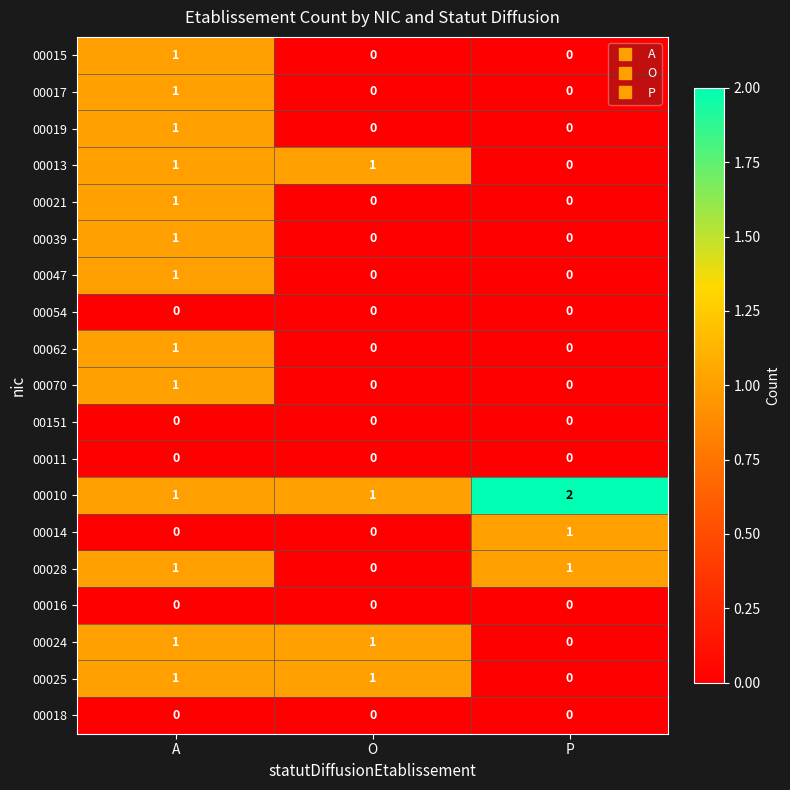

Which category has the lowest value in the 00024 series?

P